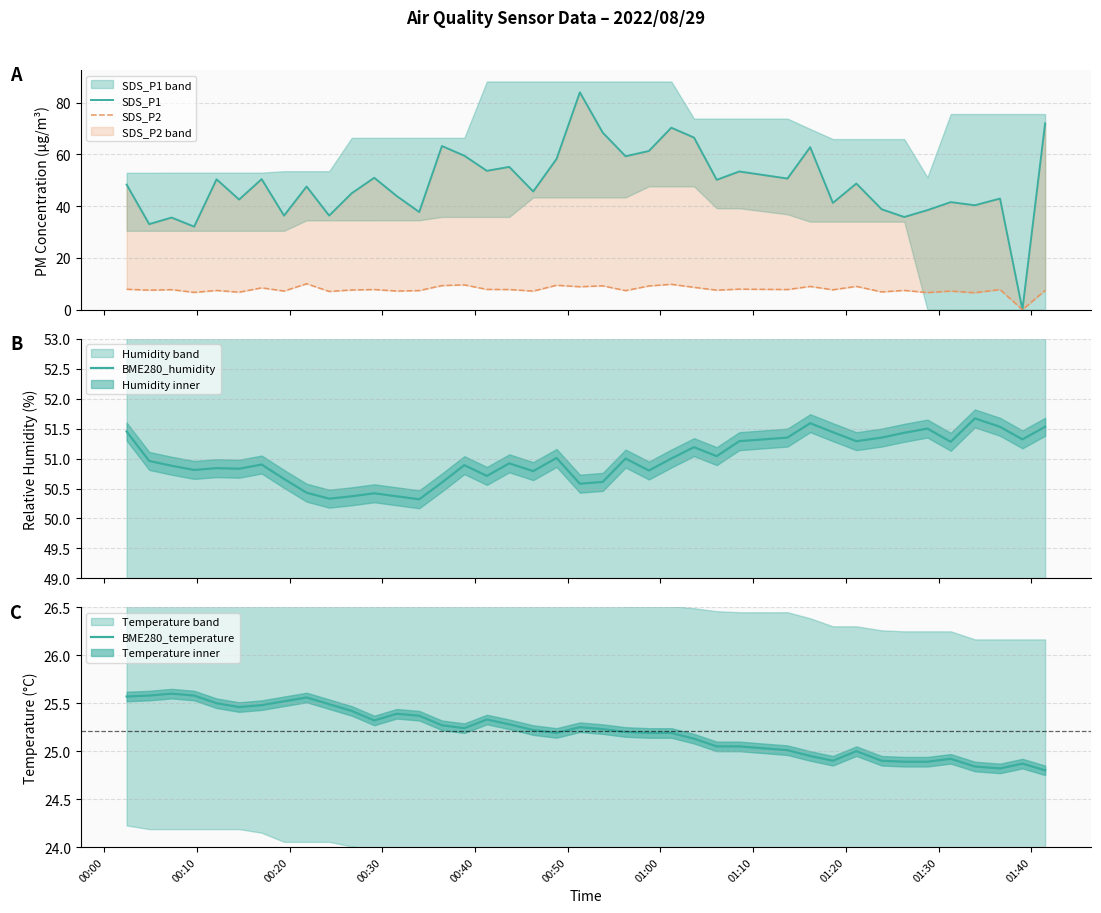

What is the lowest value of the BME280_humidity series?

50.3